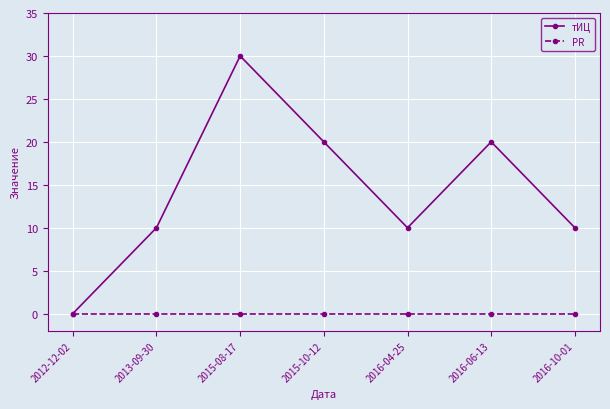

What is the approximate value of тИЦ at 2016-06-13?

20